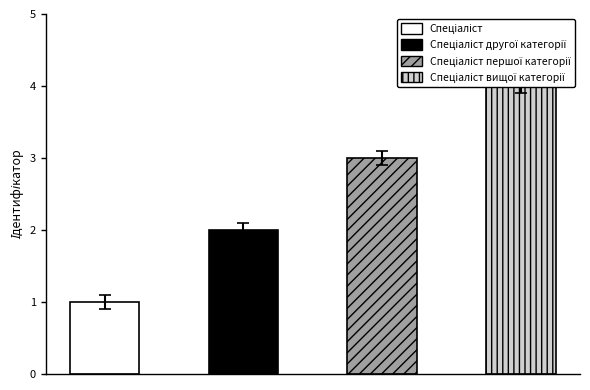

Approximately how many times larger is the value at Спеціаліст першої категорії compared to Спеціаліст?

3.0